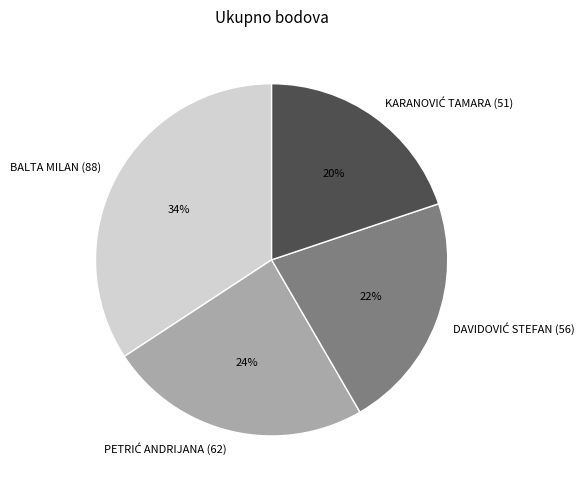

To the nearest percent, what percentage of the pie is BALTA MILAN (88)?

34%